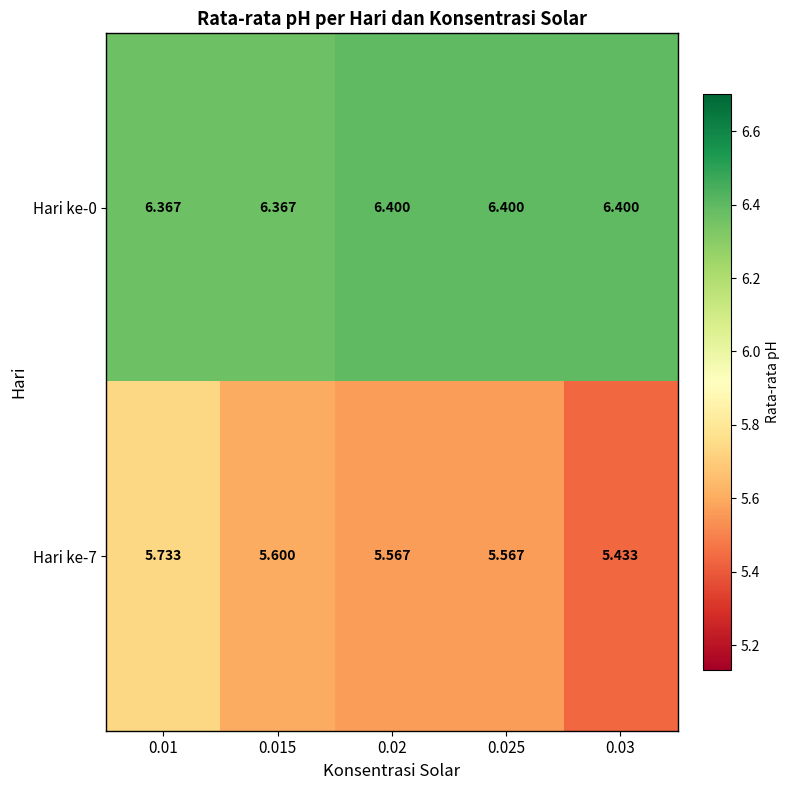

Reading left to right, list all the values displayed in this chart.

Hari ke-0: 0.01=6.4	0.015=6.4	0.02=6.4	0.025=6.4	0.03=6.4
Hari ke-7: 0.01=5.7	0.015=5.6	0.02=5.6	0.025=5.6	0.03=5.4